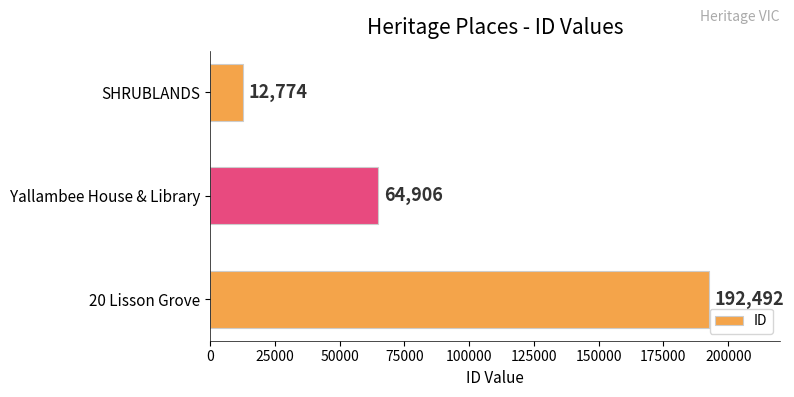

How many bars are there in total?

3